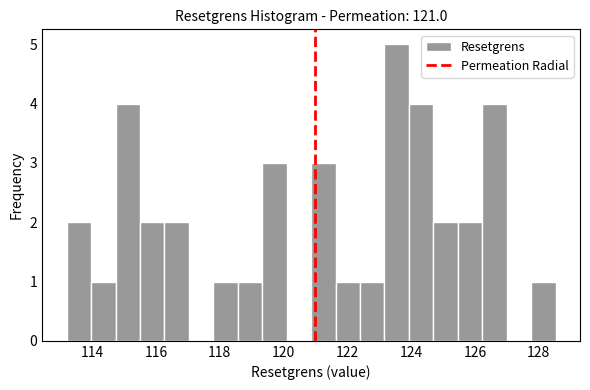

Read against the x-axis, roughly where is the centre of the tallest bar?

123.6